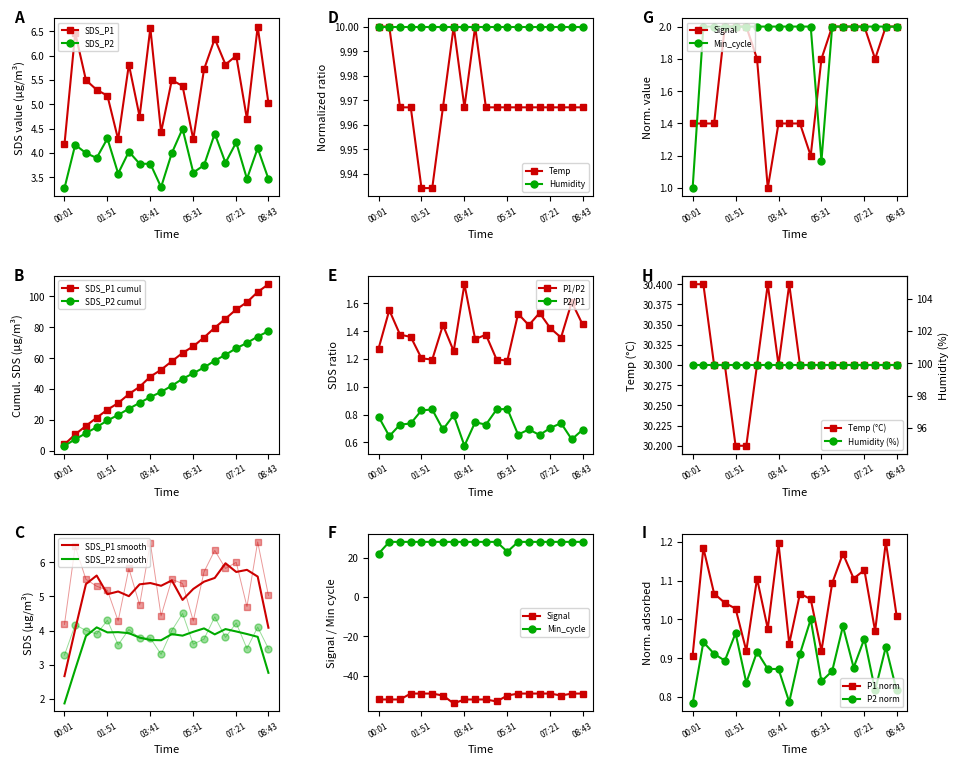

Which series has the widest spread of values?

SDS_P1